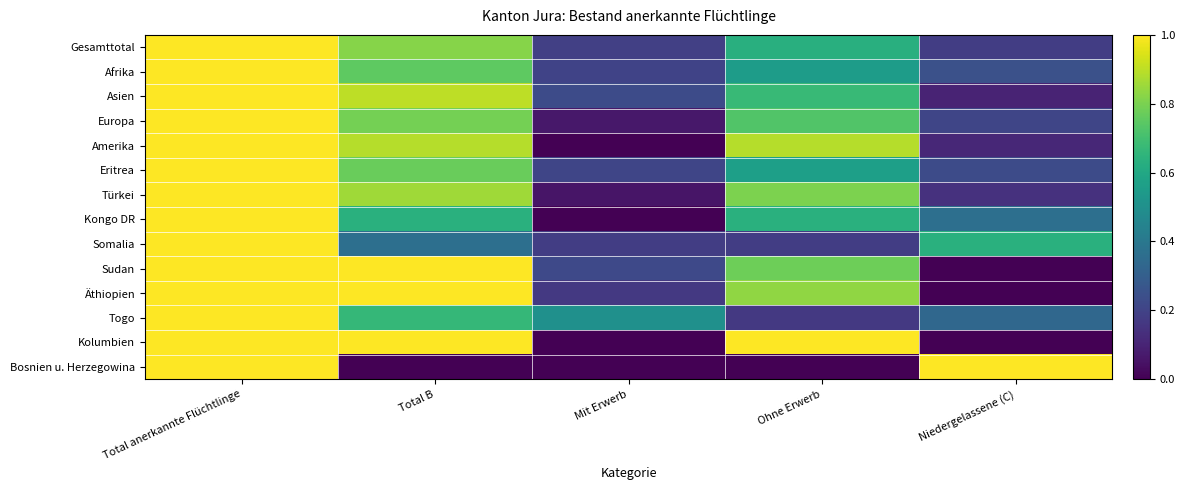

Reading left to right, transcribe all the data shown in this chart.

Gesamttotal: Total anerkannte Flüchtlinge=1.0	Total B=0.8	Mit Erwerb=0.2	Ohne Erwerb=0.6	Niedergelassene (C)=0.2
Afrika: Total anerkannte Flüchtlinge=1.0	Total B=0.8	Mit Erwerb=0.2	Ohne Erwerb=0.6	Niedergelassene (C)=0.2
Asien: Total anerkannte Flüchtlinge=1.0	Total B=0.9	Mit Erwerb=0.2	Ohne Erwerb=0.7	Niedergelassene (C)=0.1
Europa: Total anerkannte Flüchtlinge=1.0	Total B=0.8	Mit Erwerb=0.1	Ohne Erwerb=0.7	Niedergelassene (C)=0.2
Amerika: Total anerkannte Flüchtlinge=1.0	Total B=0.9	Mit Erwerb=0.0	Ohne Erwerb=0.9	Niedergelassene (C)=0.1
Eritrea: Total anerkannte Flüchtlinge=1.0	Total B=0.8	Mit Erwerb=0.2	Ohne Erwerb=0.6	Niedergelassene (C)=0.2
Türkei: Total anerkannte Flüchtlinge=1.0	Total B=0.9	Mit Erwerb=0.1	Ohne Erwerb=0.8	Niedergelassene (C)=0.1
Kongo DR: Total anerkannte Flüchtlinge=1.0	Total B=0.6	Mit Erwerb=0.0	Ohne Erwerb=0.6	Niedergelassene (C)=0.4
Somalia: Total anerkannte Flüchtlinge=1.0	Total B=0.4	Mit Erwerb=0.2	Ohne Erwerb=0.2	Niedergelassene (C)=0.6
Sudan: Total anerkannte Flüchtlinge=1.0	Total B=1.0	Mit Erwerb=0.2	Ohne Erwerb=0.8	Niedergelassene (C)=0.0
Äthiopien: Total anerkannte Flüchtlinge=1.0	Total B=1.0	Mit Erwerb=0.2	Ohne Erwerb=0.8	Niedergelassene (C)=0.0
Togo: Total anerkannte Flüchtlinge=1.0	Total B=0.7	Mit Erwerb=0.5	Ohne Erwerb=0.2	Niedergelassene (C)=0.3
Kolumbien: Total anerkannte Flüchtlinge=1.0	Total B=1.0	Mit Erwerb=0.0	Ohne Erwerb=1.0	Niedergelassene (C)=0.0
Bosnien u. Herzegowina: Total anerkannte Flüchtlinge=1.0	Total B=0.0	Mit Erwerb=0.0	Ohne Erwerb=0.0	Niedergelassene (C)=1.0